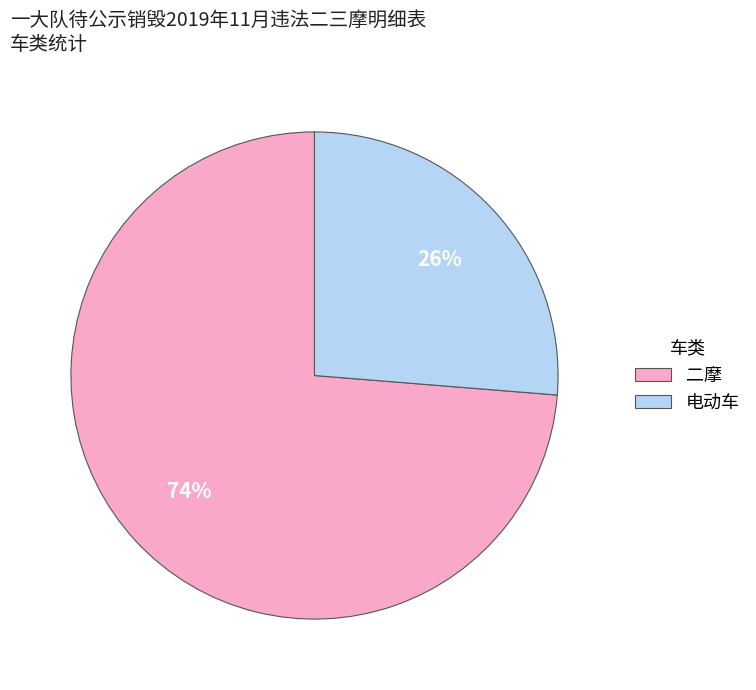

What is the largest slice in the pie chart?

二摩